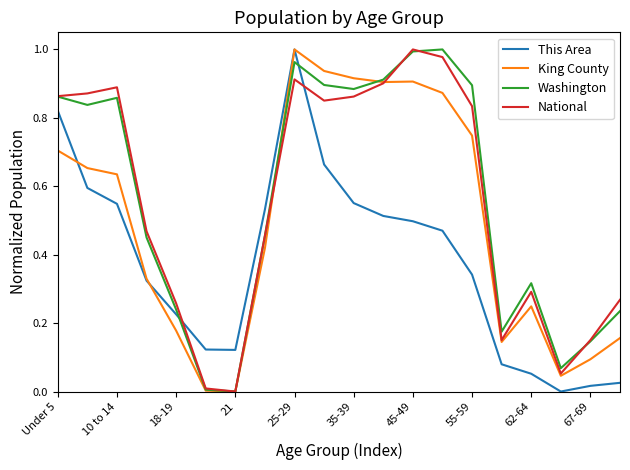

After their last crossing, which series has the higher values: This Area or Washington?

Washington